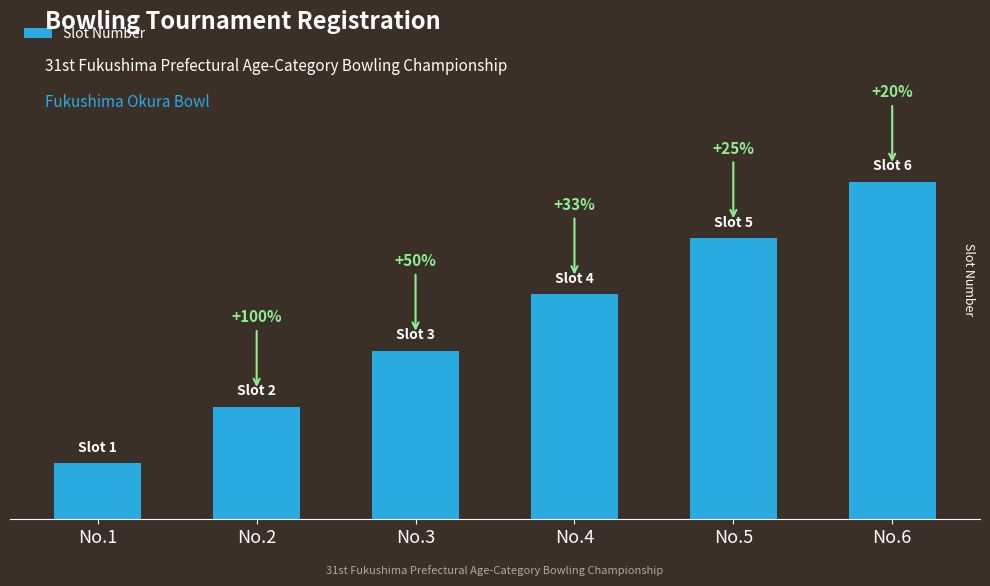

What is the value of the 3rd bar from the left?

3